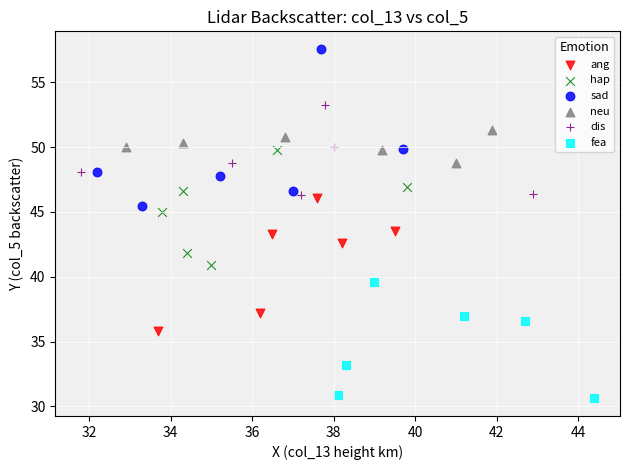

Which series has the widest spread of Y values?

sad